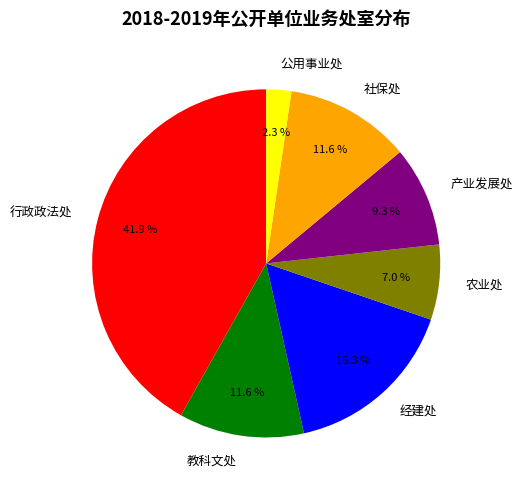

How many segments does this pie chart have?

7